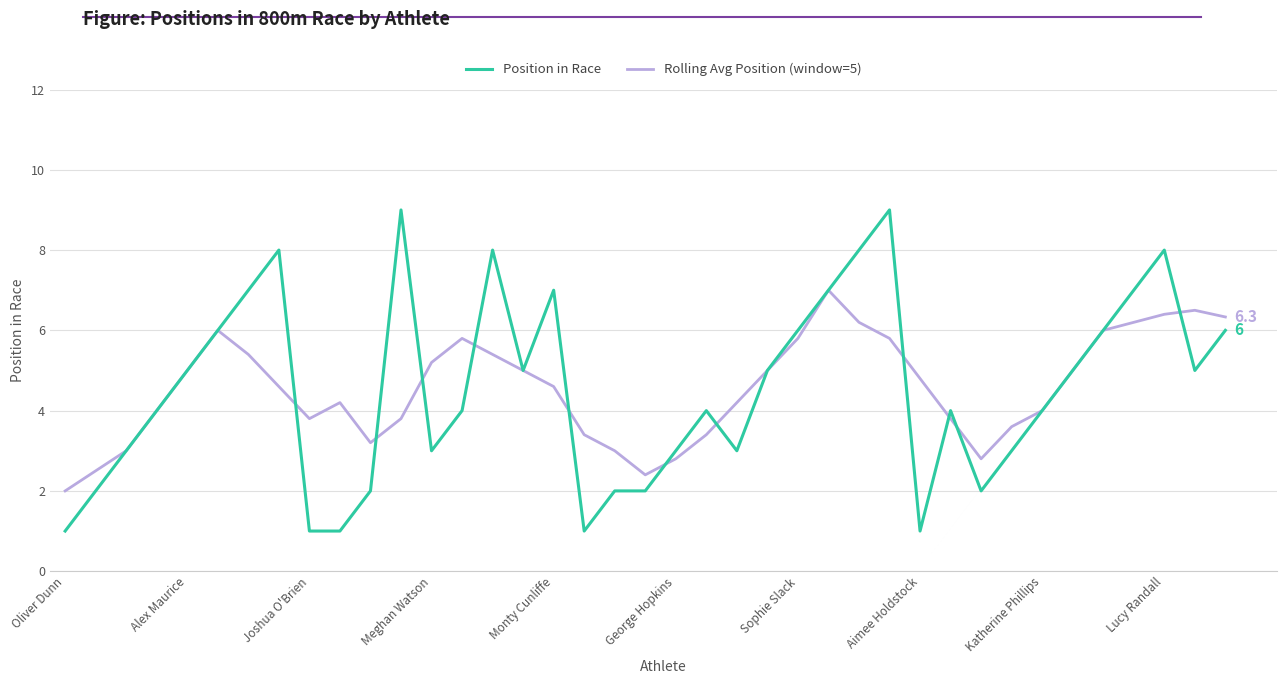

List the series in order of their peak value, lowest first.

Rolling Avg Position (window=5), Position in Race